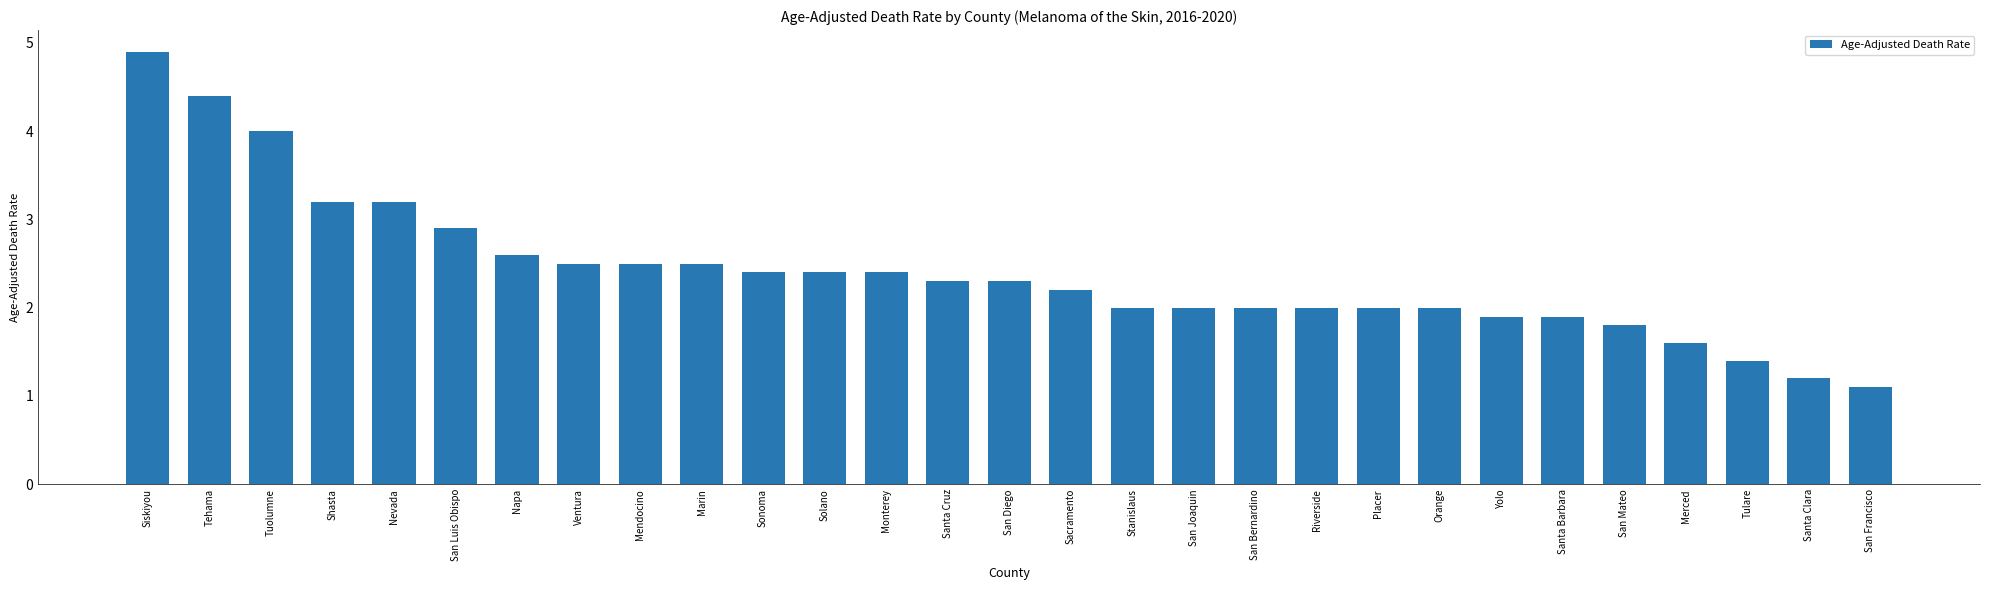

What is the change in value from Sacramento to San Bernardino?

-0.2